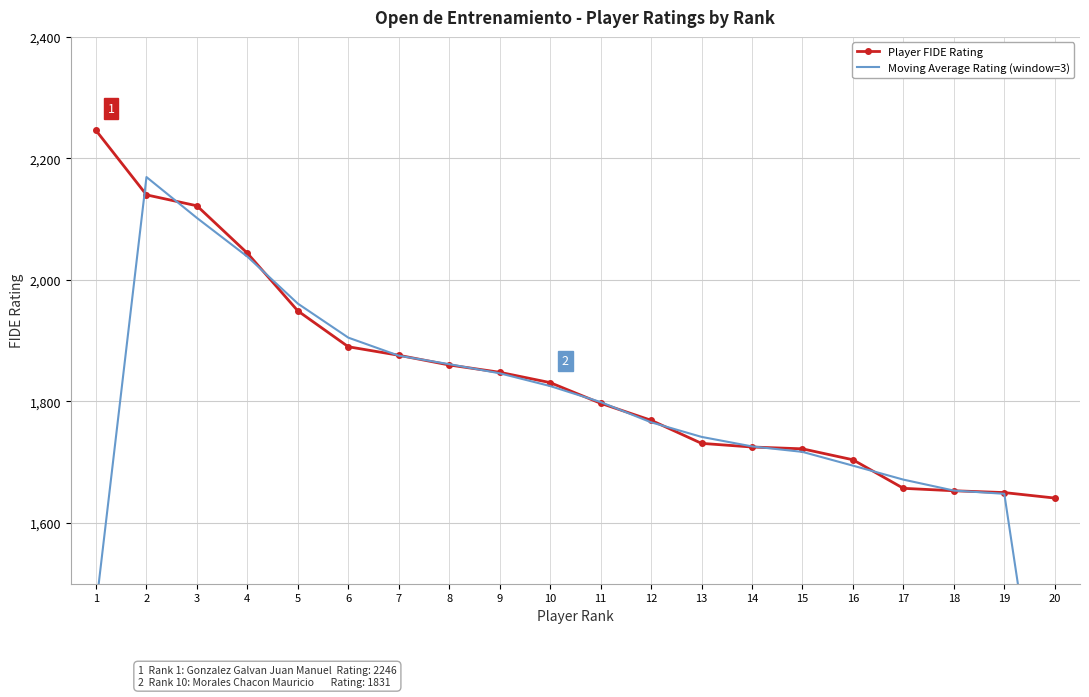

After their last crossing, which series has the higher values: Player FIDE Rating or Moving Average Rating (window=3)?

Player FIDE Rating